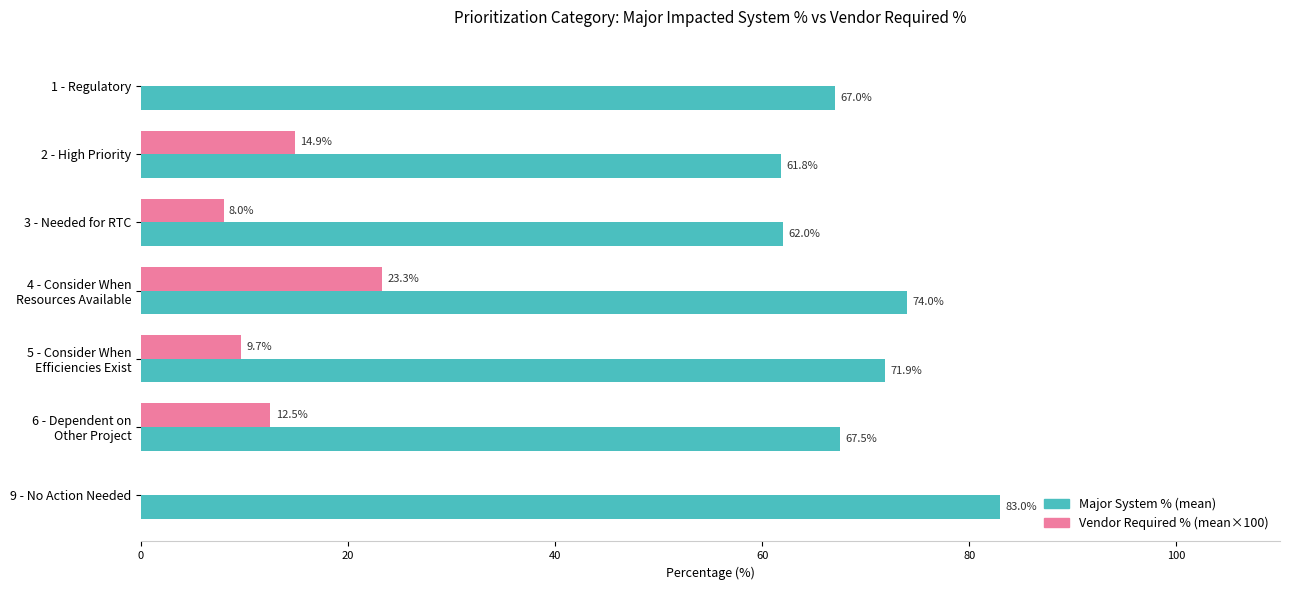

Which series has the largest total across all categories?

Major System % (mean)